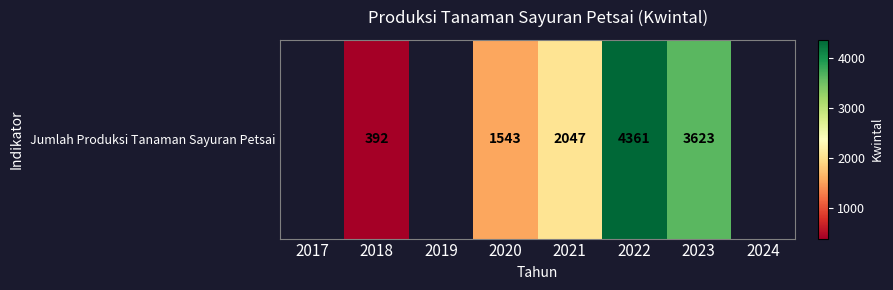

Is it true that the value at 2021 is 1148.5?

False